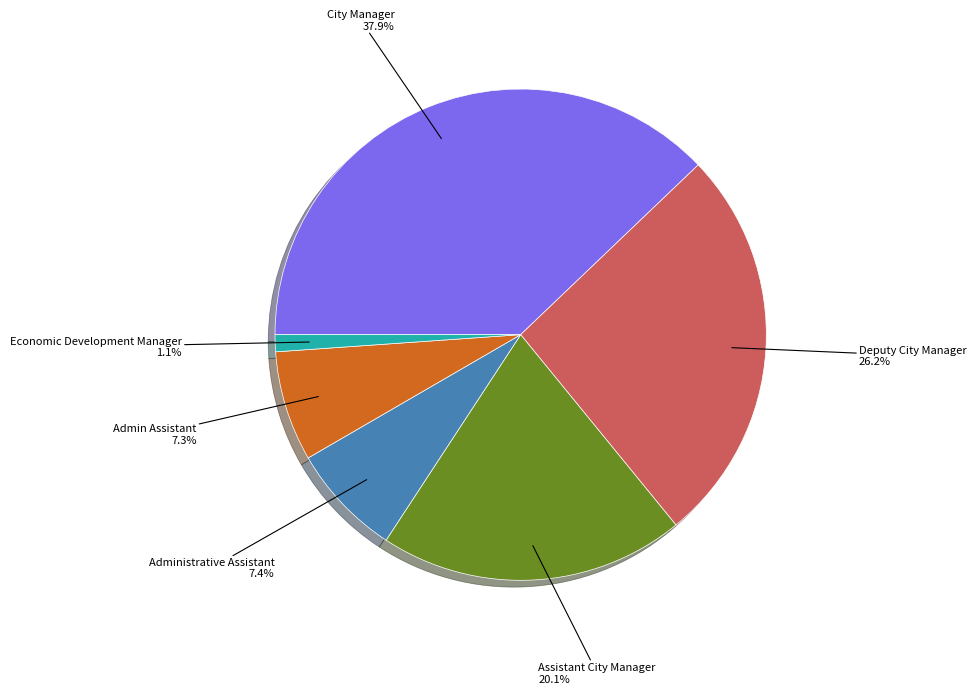

To the nearest percent, what is the difference between the largest and smallest slice percentages?

37%